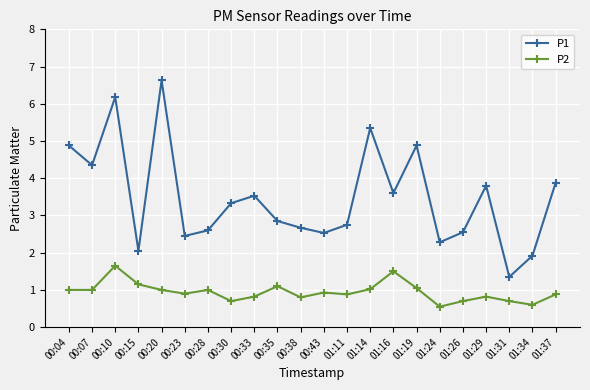

Rank the series by their maximum value, from highest to lowest.

P1, P2